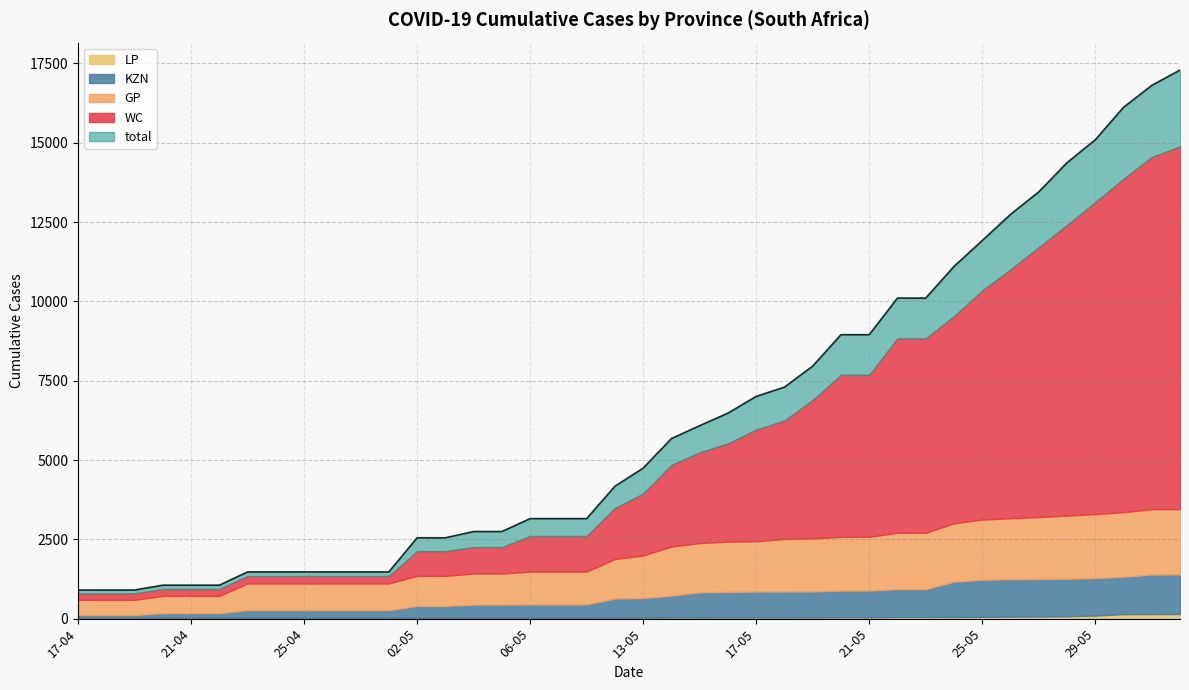

True or false: KZN has more than 0 points higher than both neighbors.

False